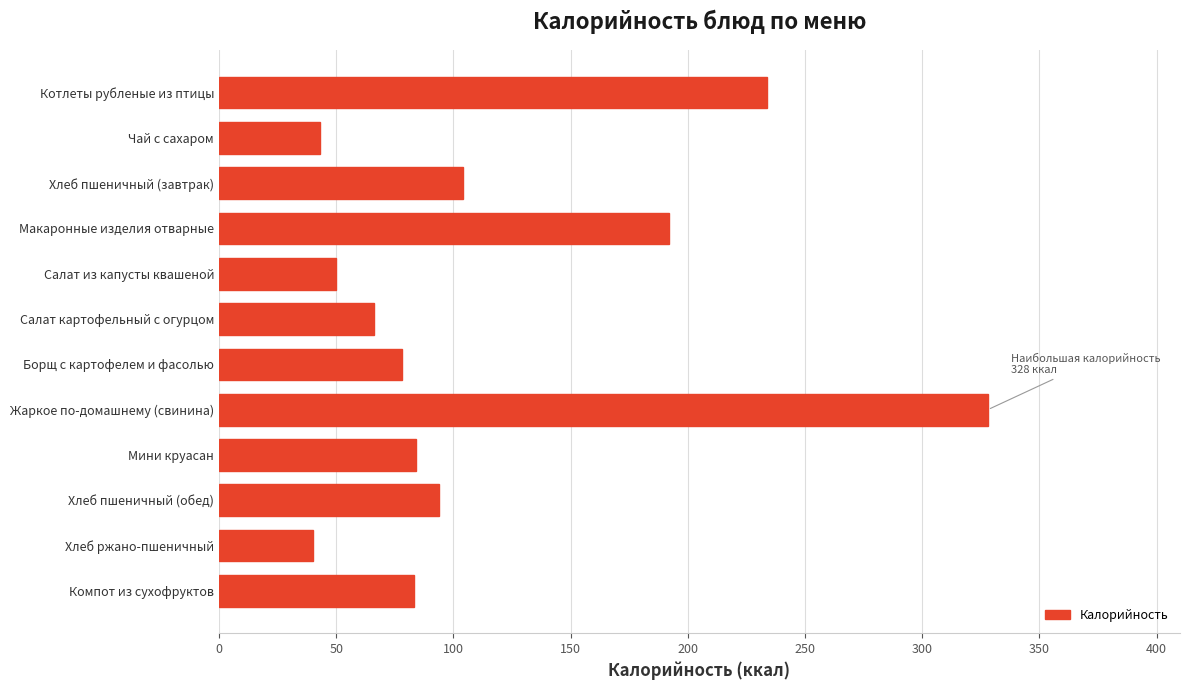

How many values are below 84?

6